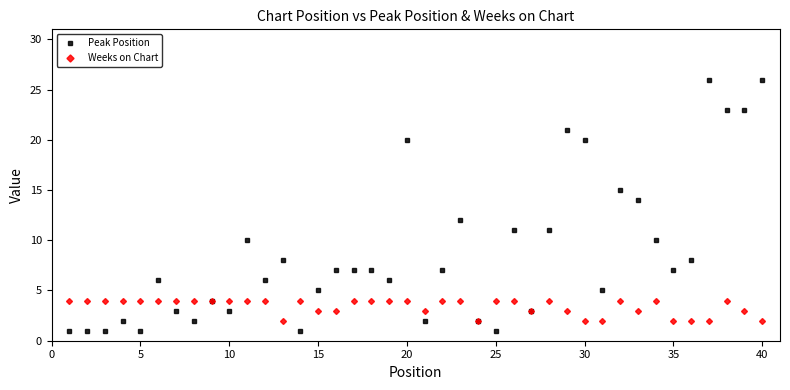

Which series has the widest spread of values?

Peak Position